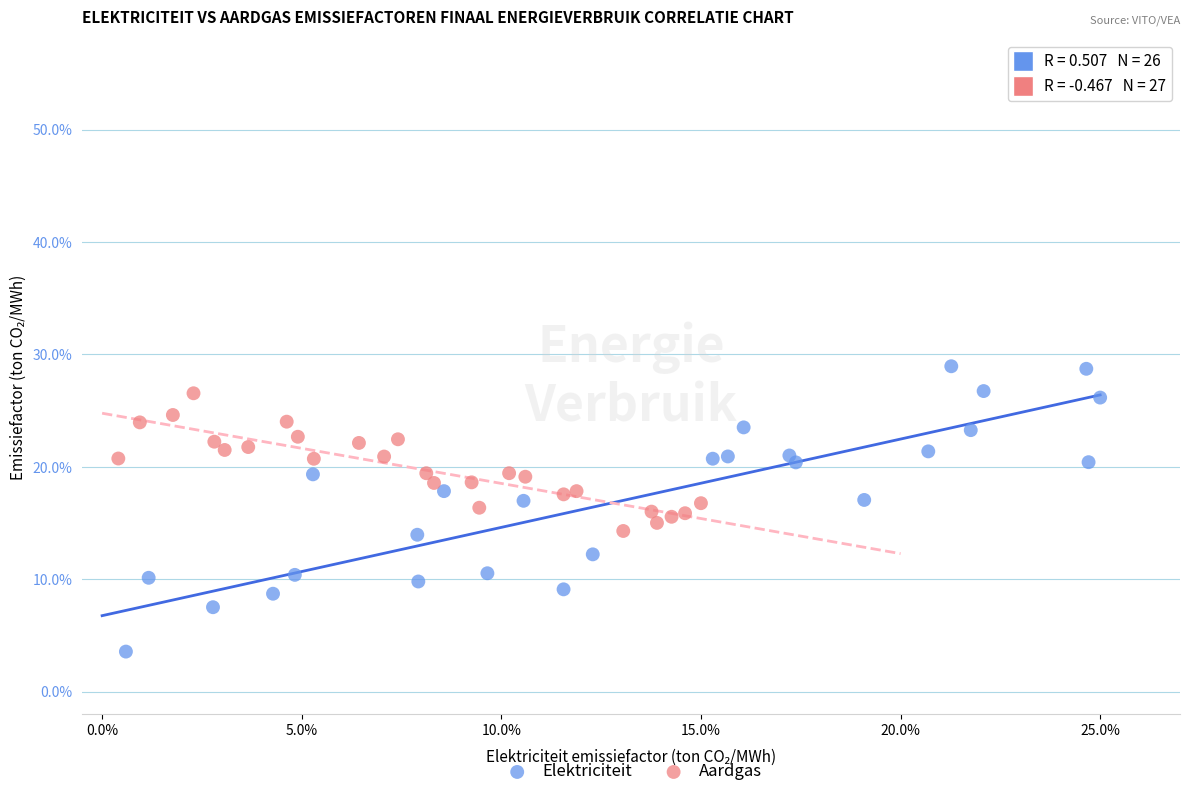

Which series reaches the minimum Y coordinate?

Elektriciteit